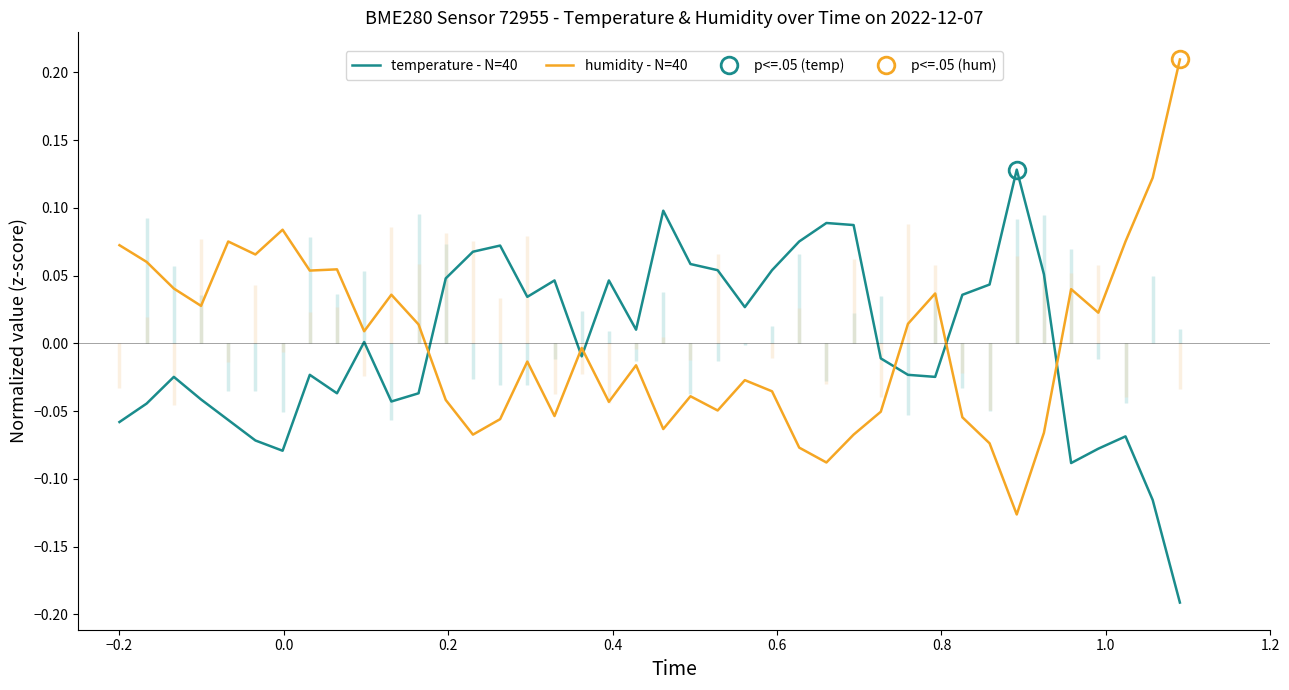

At how many categories does at least one series exceed 0?

38